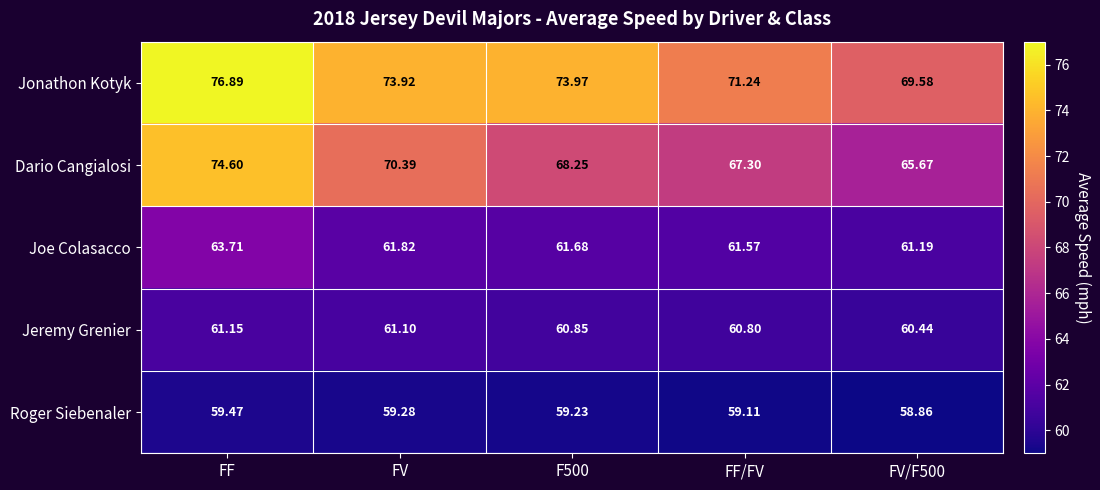

Which series has the largest total across all categories?

Jonathon Kotyk